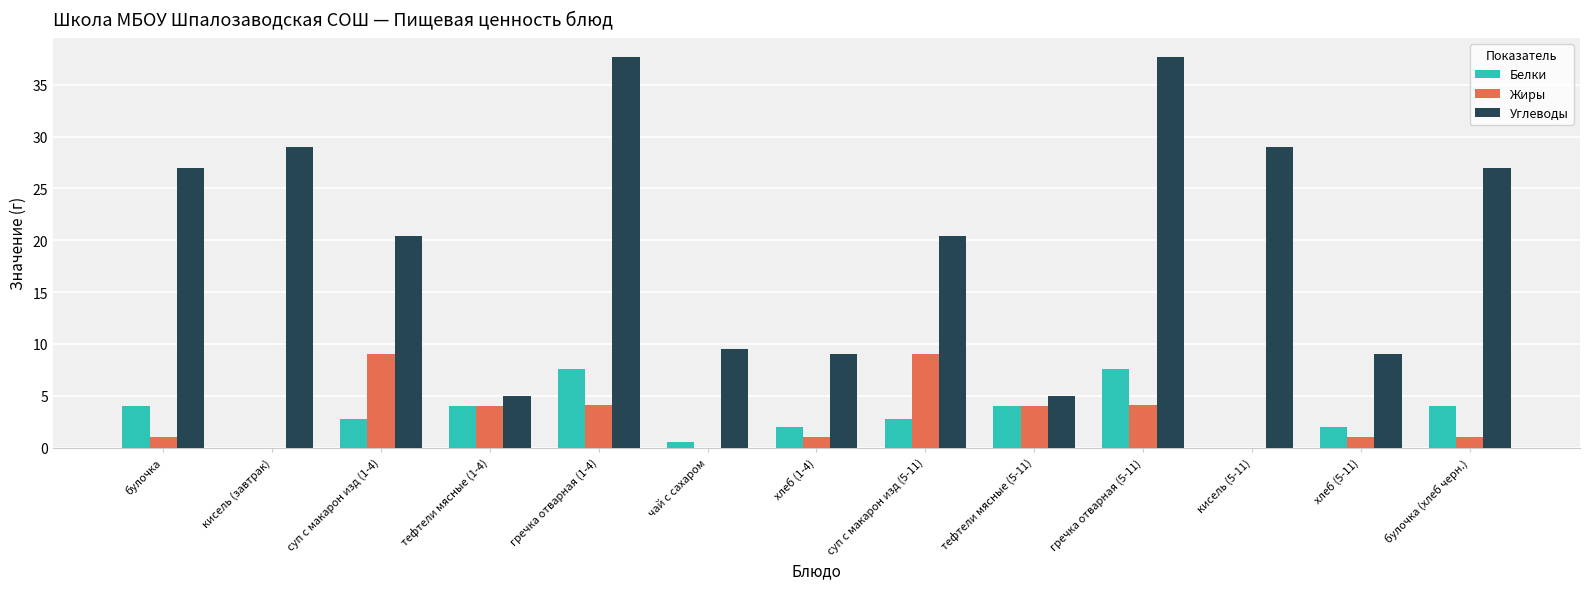

Is the value of Белки at суп с макарон изд (1-4) greater than the value of Жиры at булочка (хлеб черн.)?

Yes